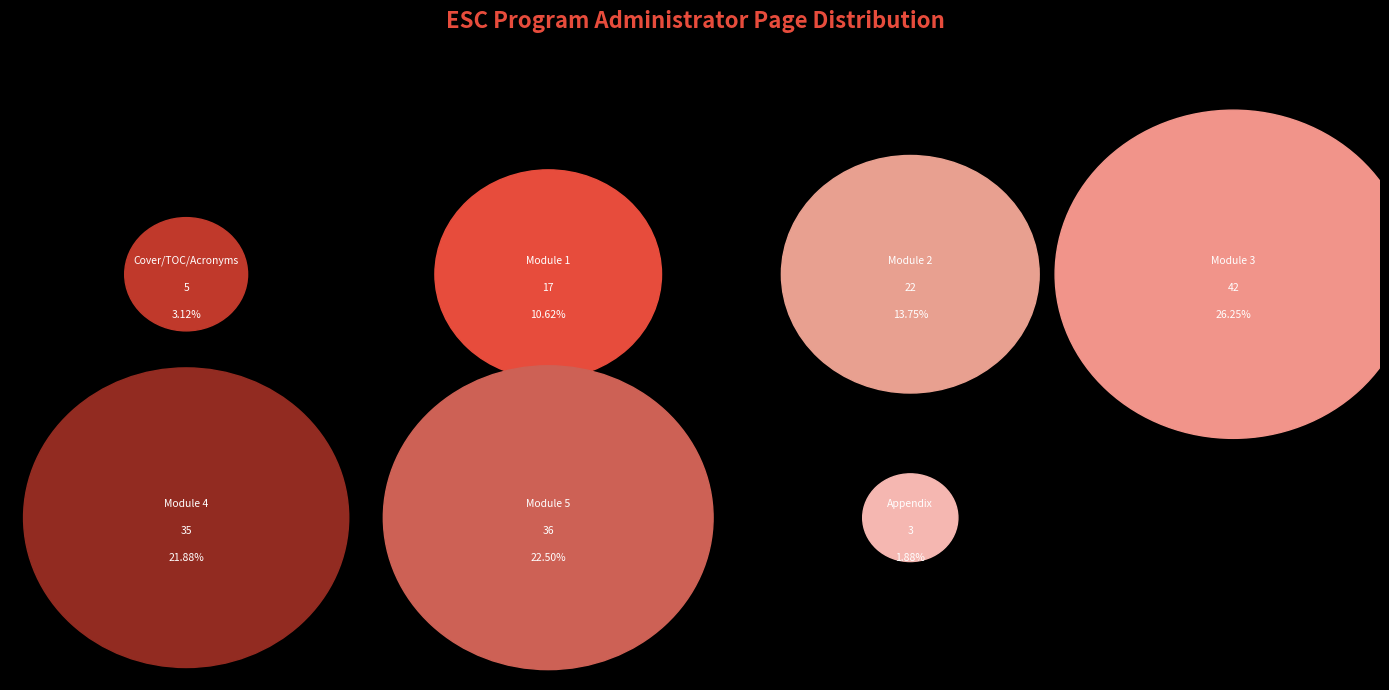

What is the change in value from Module 1 to Appendix?

-14